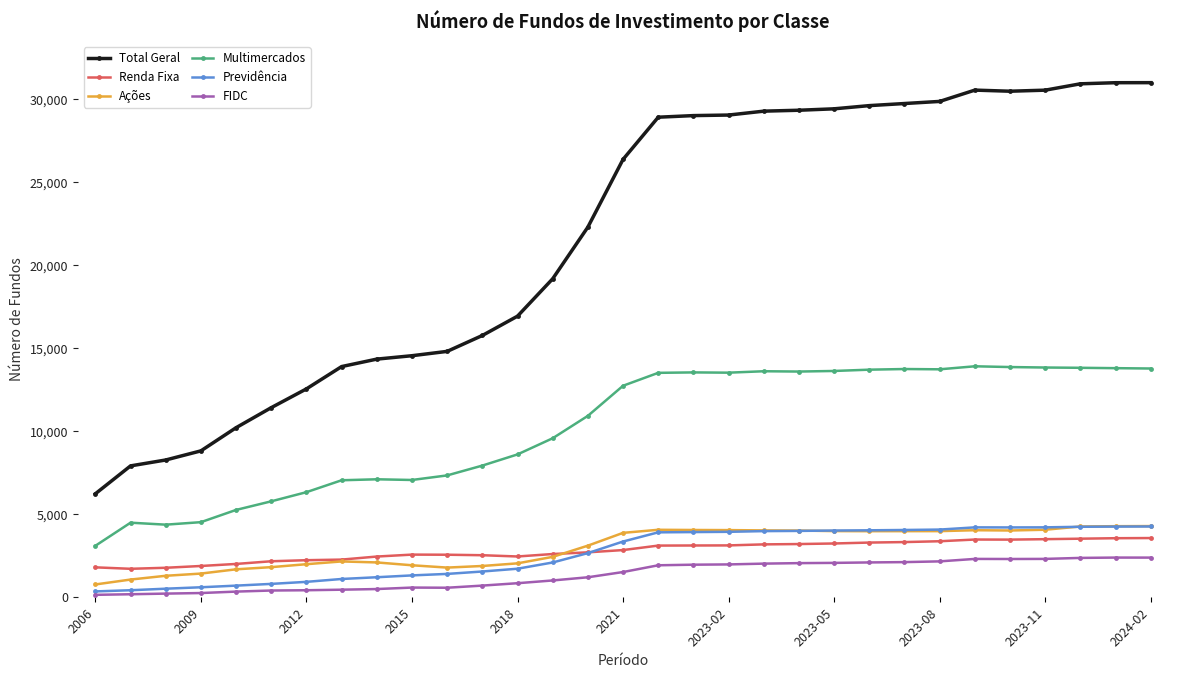

At how many categories does at least one series exceed 17304?

18